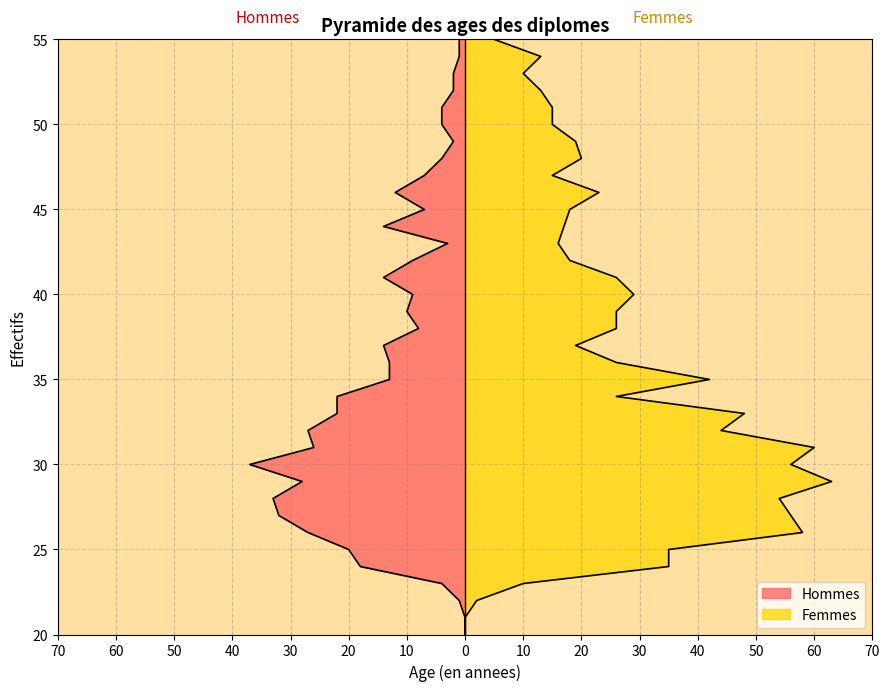

Does the chart display data point markers on the line(s)?

No